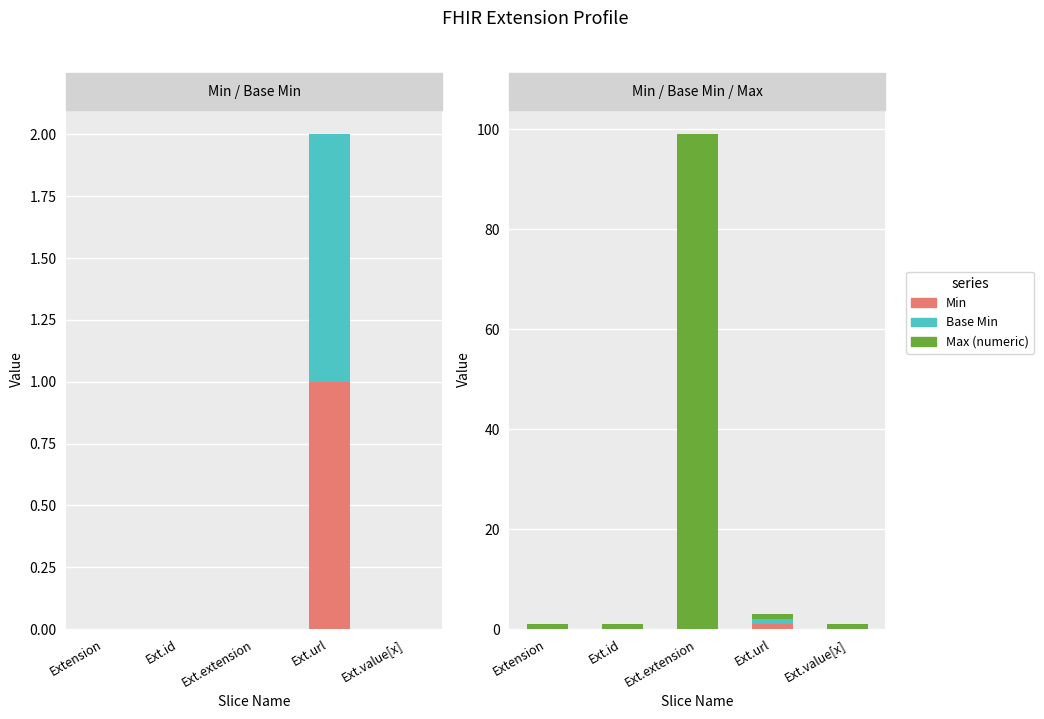

Which series changed the most between Ext.id and Ext.url?

Min